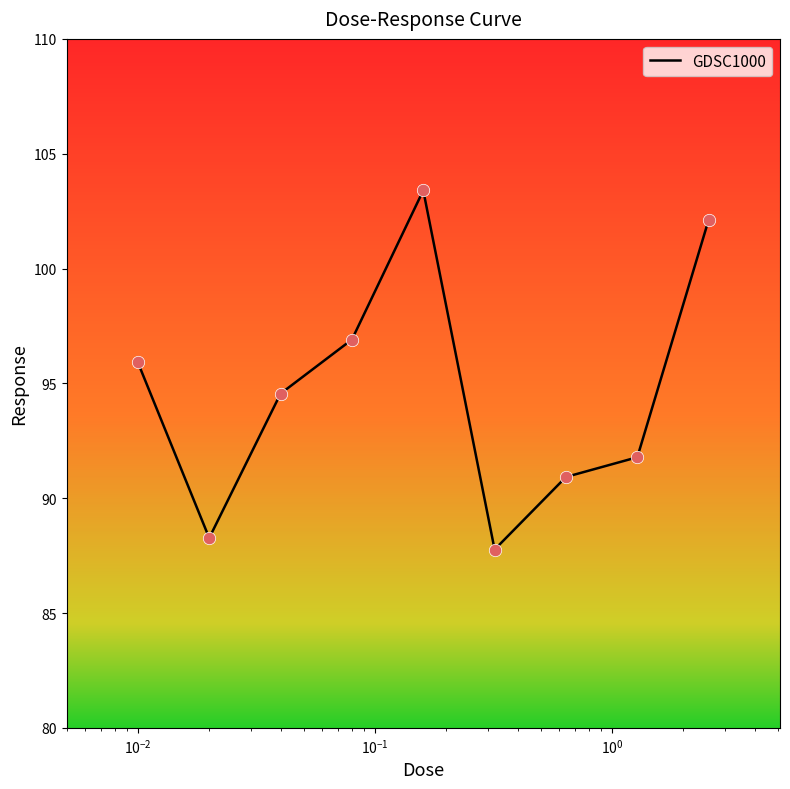

What is the maximum value shown in the chart?

103.4